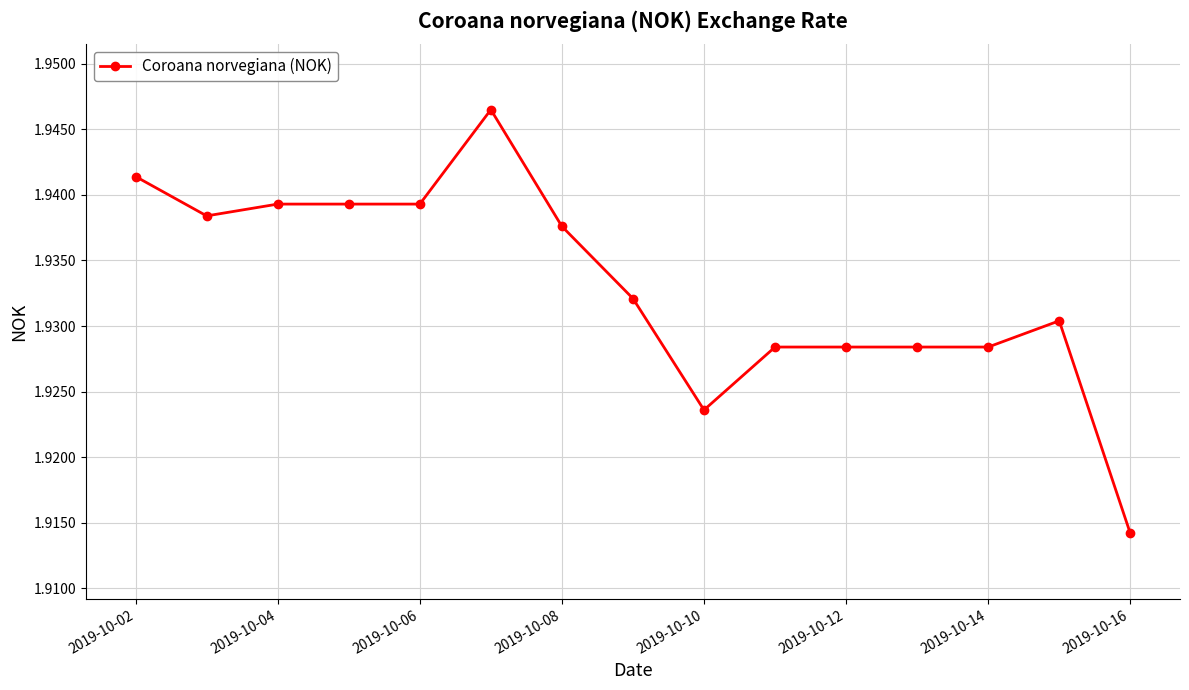

Count the values in the range 1 to 2.

15